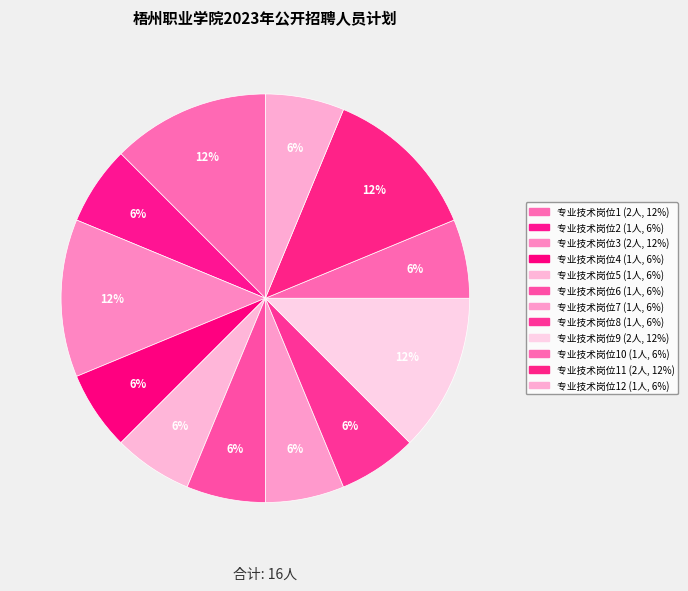

How many segments does this pie chart have?

12